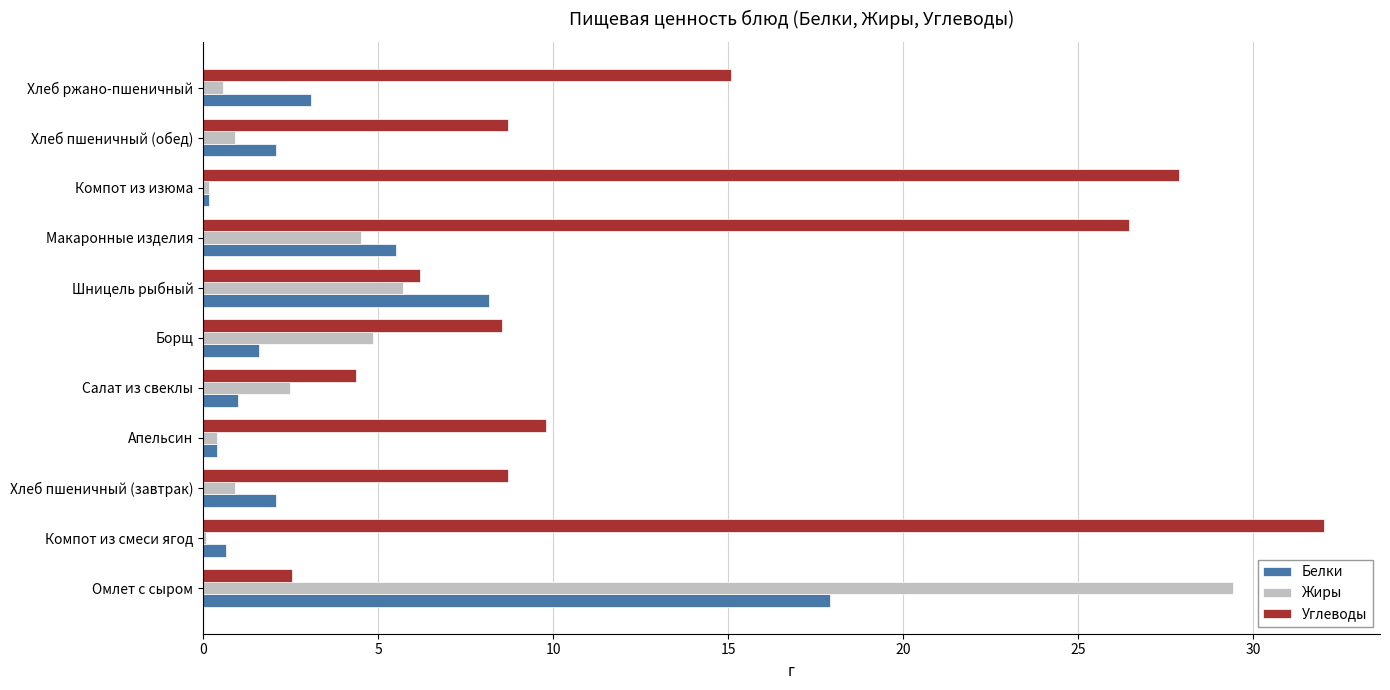

What is the maximum value for Углеводы?

32.0